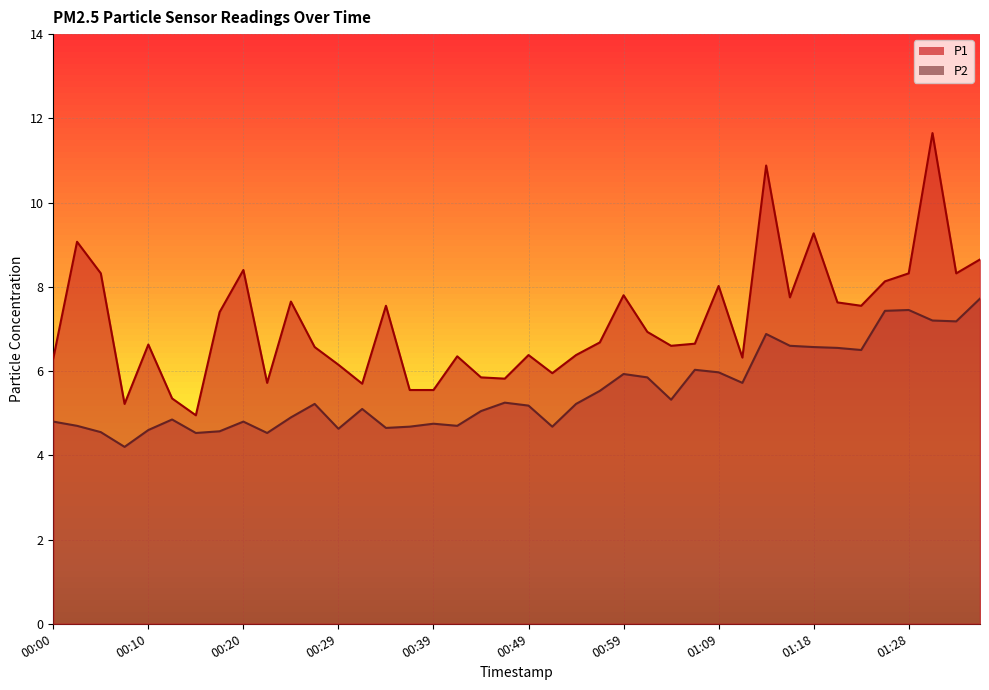

At which category is the sum across all series the highest?

01:31